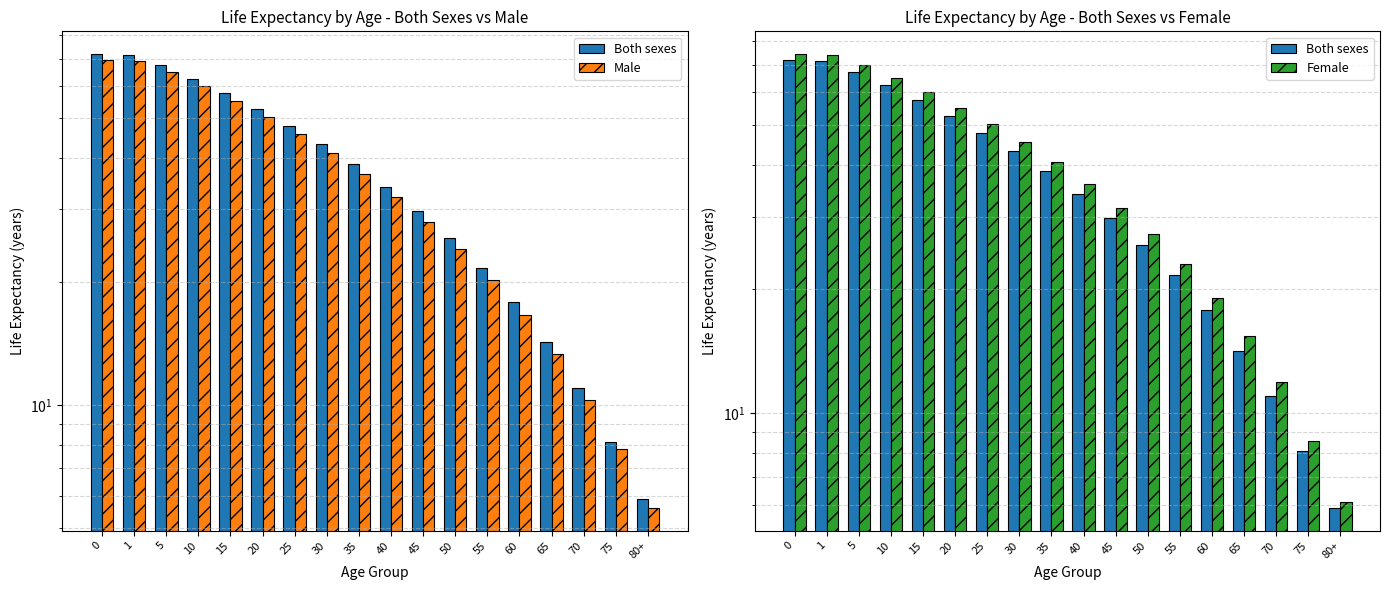

Reading right to left, list all the values displayed in this chart.

Both sexes: 5.9	8.1	11.0	14.2	17.8	21.6	25.6	29.7	34.0	38.6	43.2	47.9	52.7	57.6	62.5	67.4	71.3	71.8
Male: 5.6	7.8	10.3	13.3	16.6	20.2	24.0	28.0	32.2	36.6	41.1	45.8	50.5	55.3	60.1	65.0	68.9	69.4
Female: 6.1	8.6	11.9	15.4	19.1	23.0	27.2	31.5	36.0	40.7	45.4	50.2	55.1	60.0	64.9	69.8	73.8	74.3